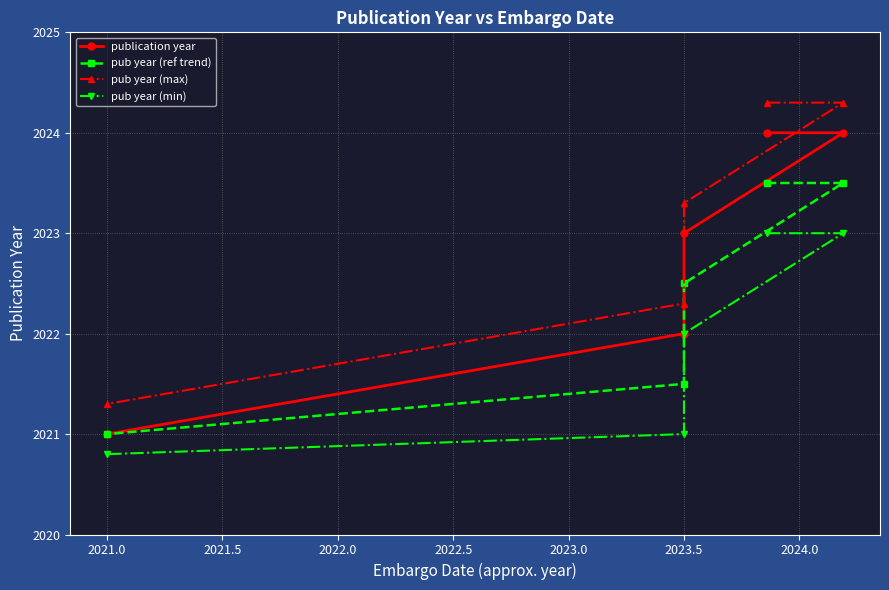

True or false: pub year (min) and publication year intersect in this chart.

False